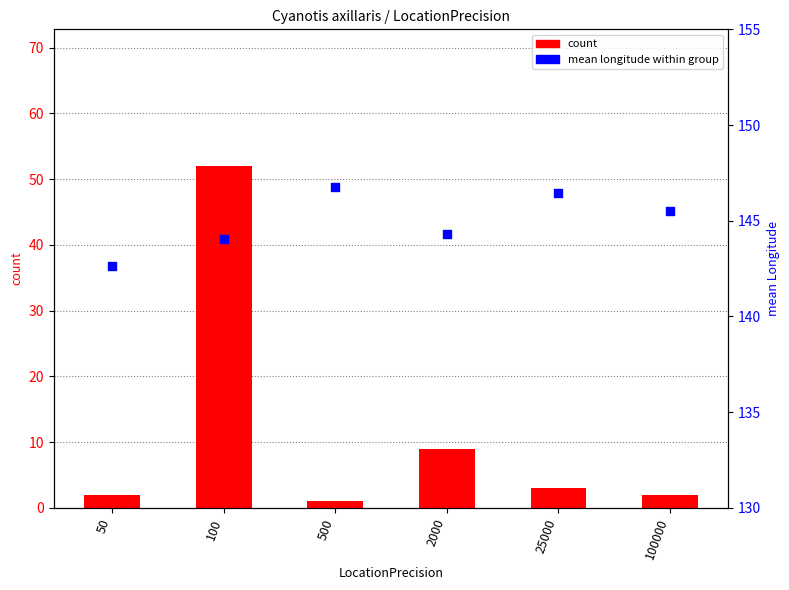

Which series contains the lowest Y value?

count